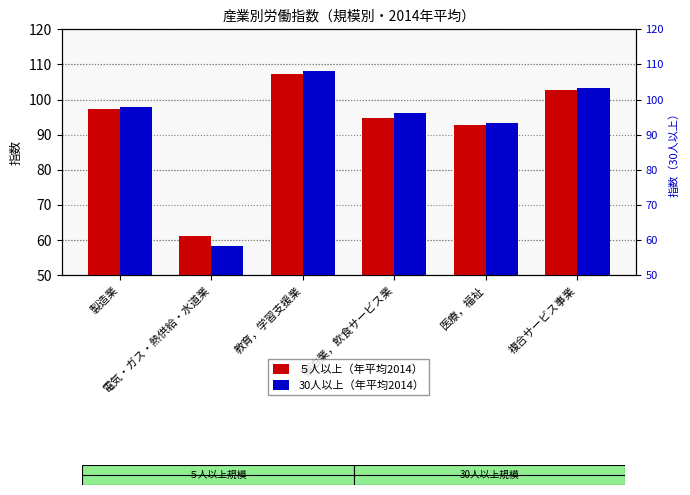

What is the average value of the ５人以上（年平均2014） series?

92.6